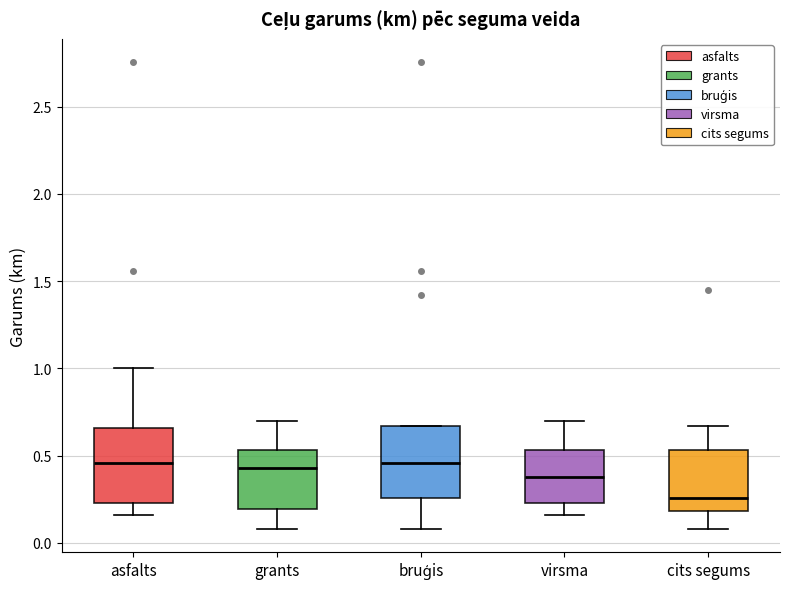

Which box has the lowest median line?

cits segums